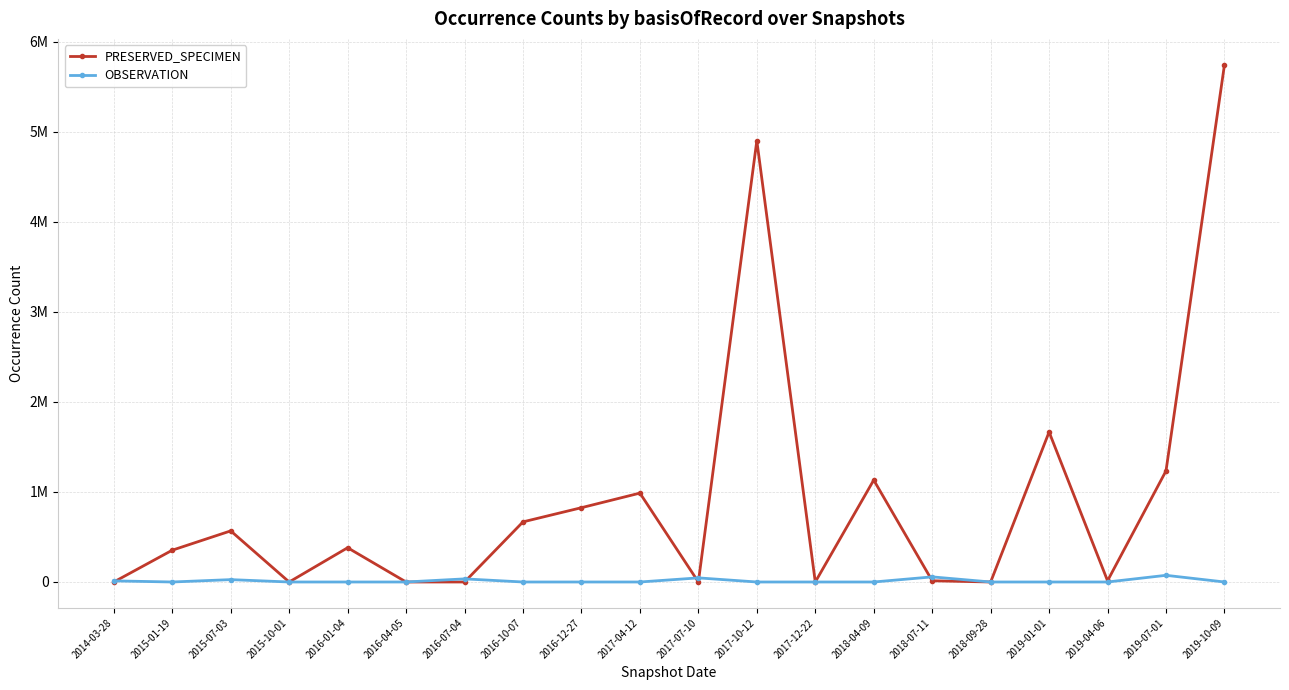

How many data points in OBSERVATION are above 0?

6